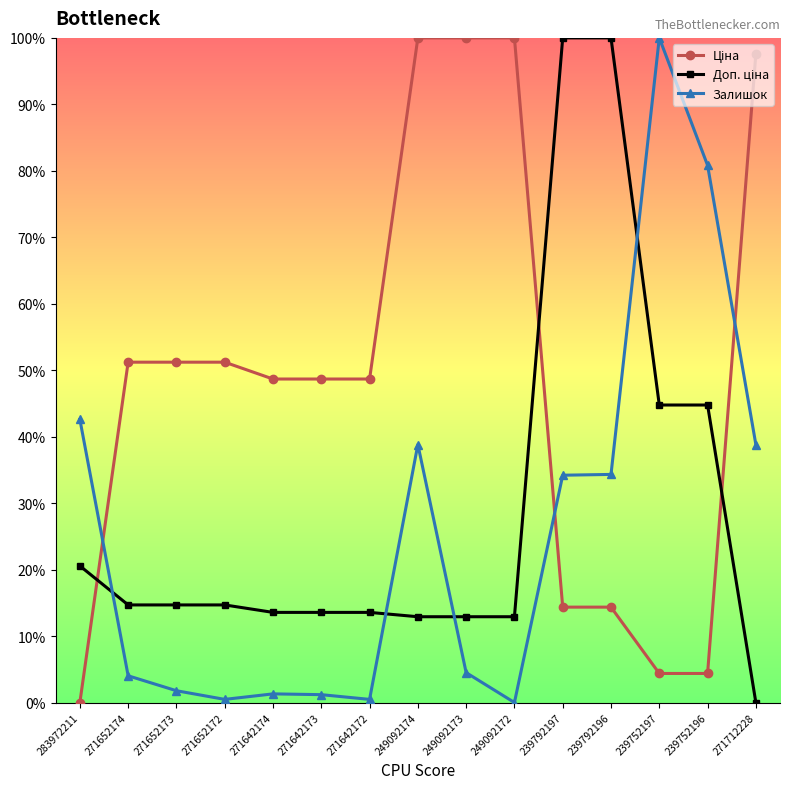

At how many categories does at least one series exceed 23?

15